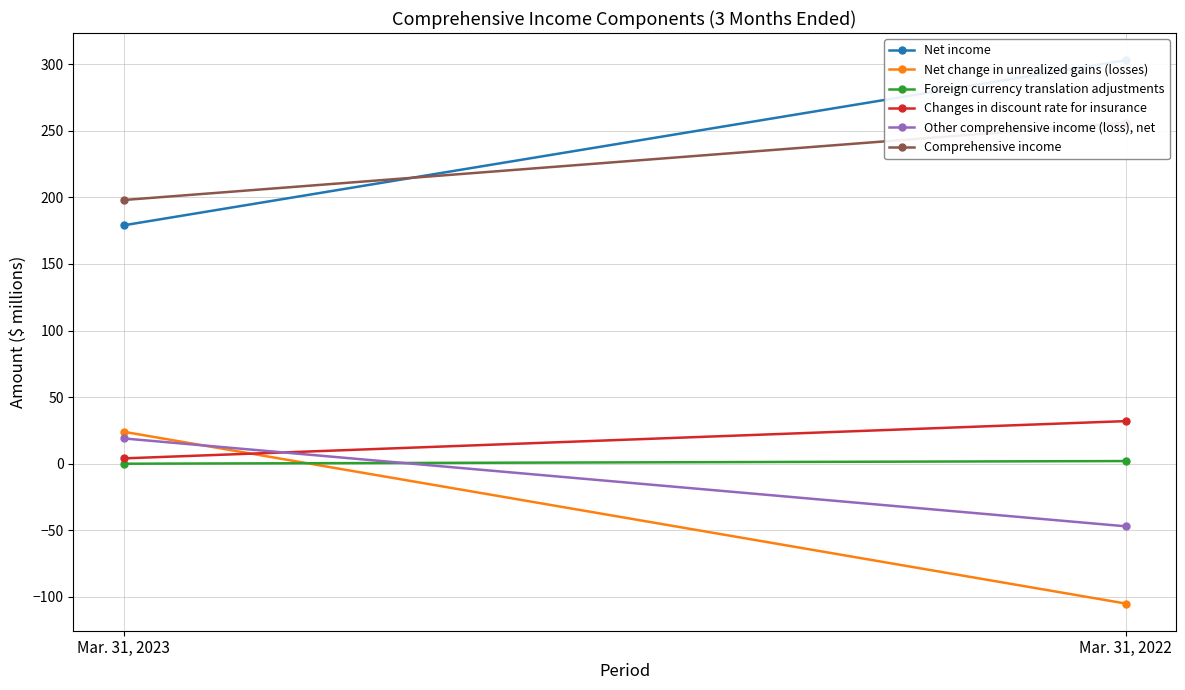

Which series has the largest total across all categories?

Net income